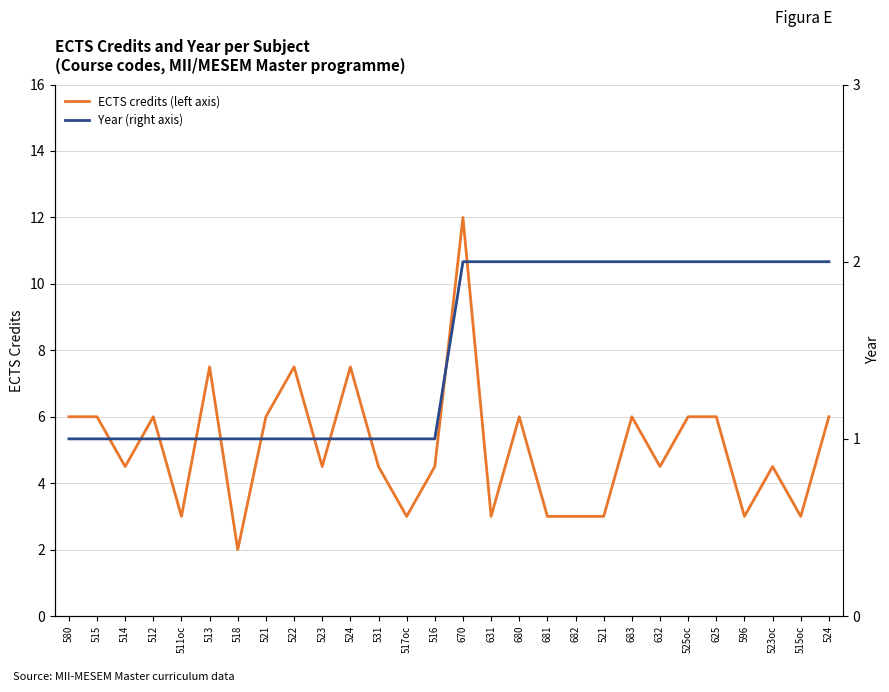

The value of Year (right axis) at 683 is 2.7. True or false?

False